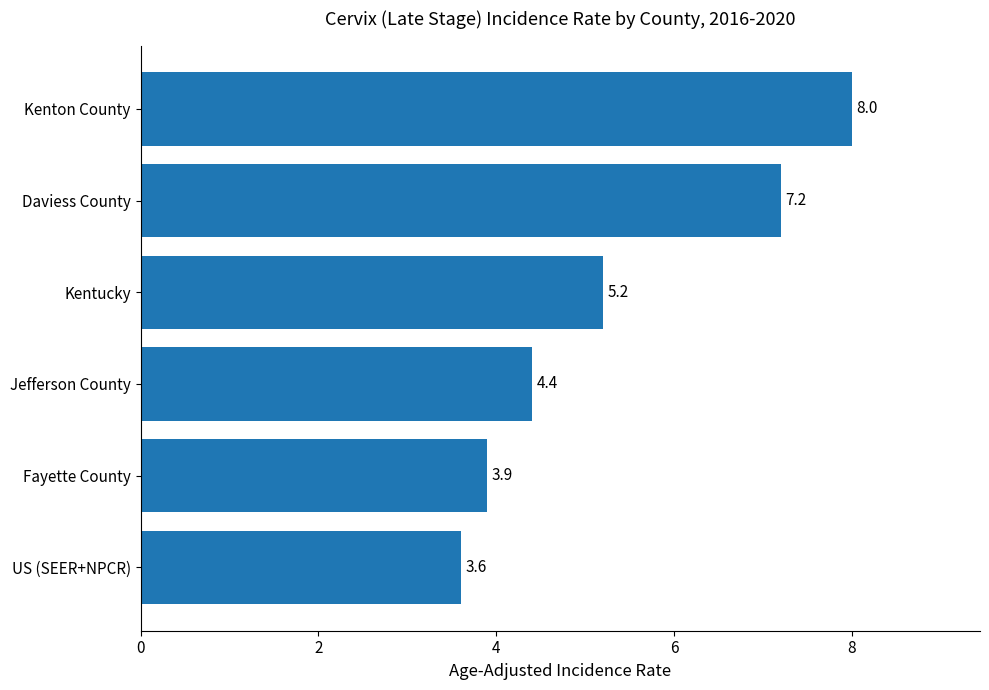

What is the difference between the second highest and minimum values?

3.6